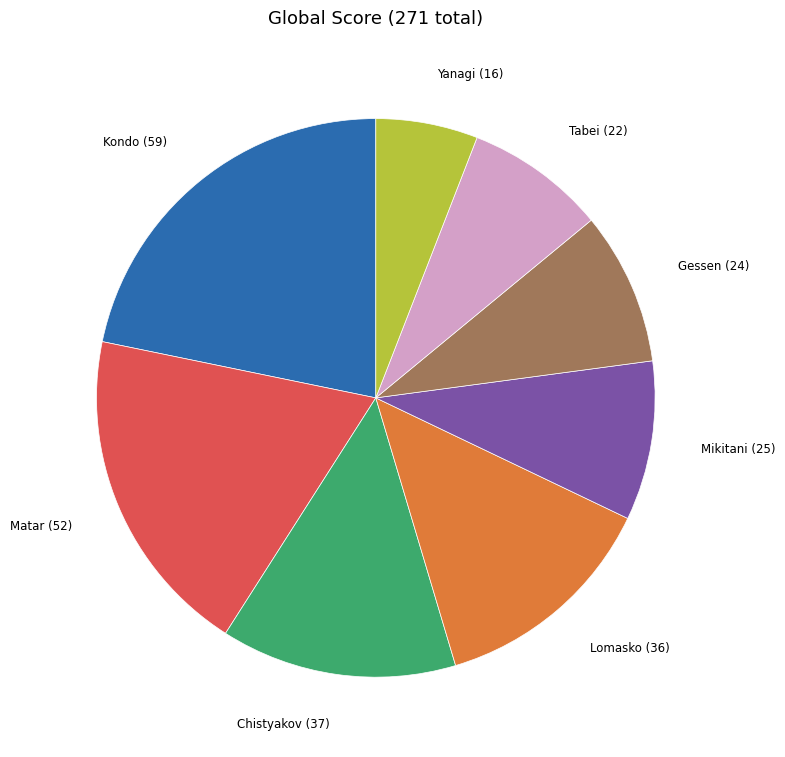

Is the sum of Lomasko (36) and Tabei (22) greater than half?

No